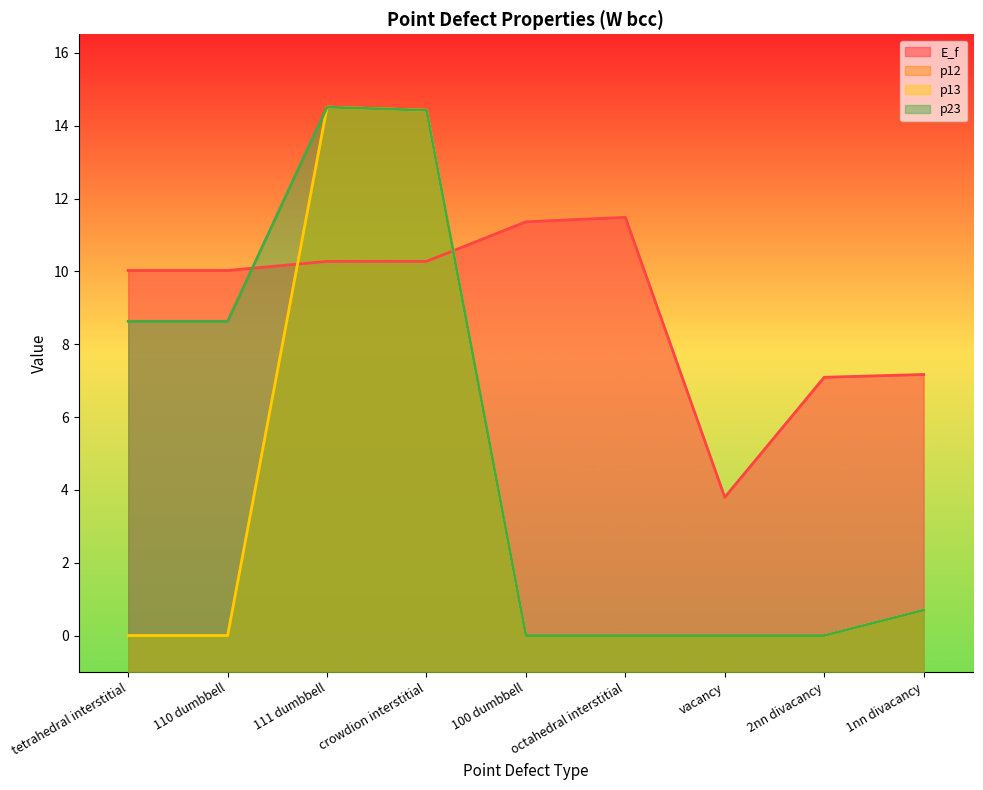

What is the label of the 1st point from the left?

tetrahedral interstitial